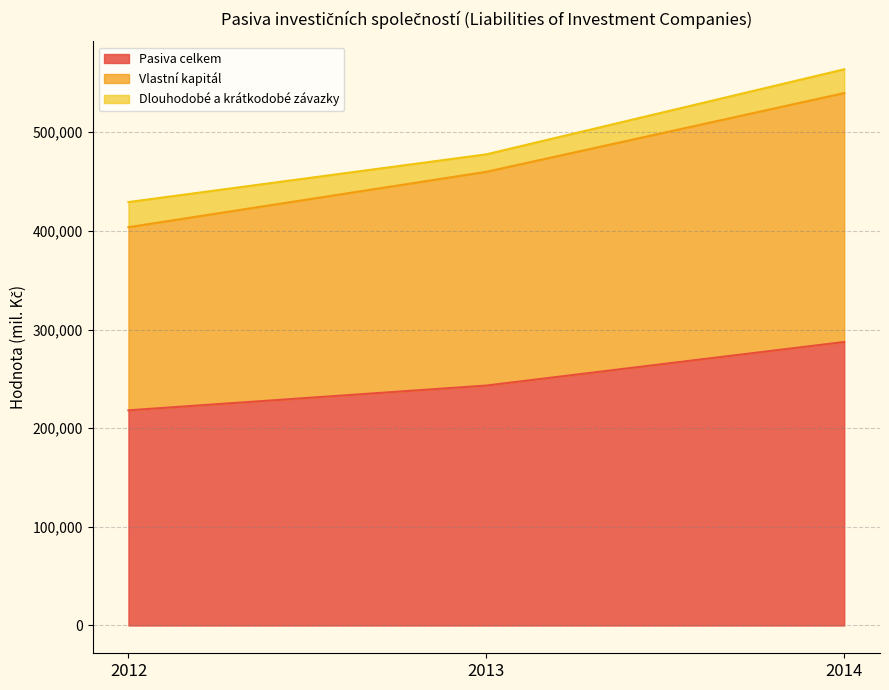

The value of Pasiva celkem at 2014 is 88671. True or false?

False